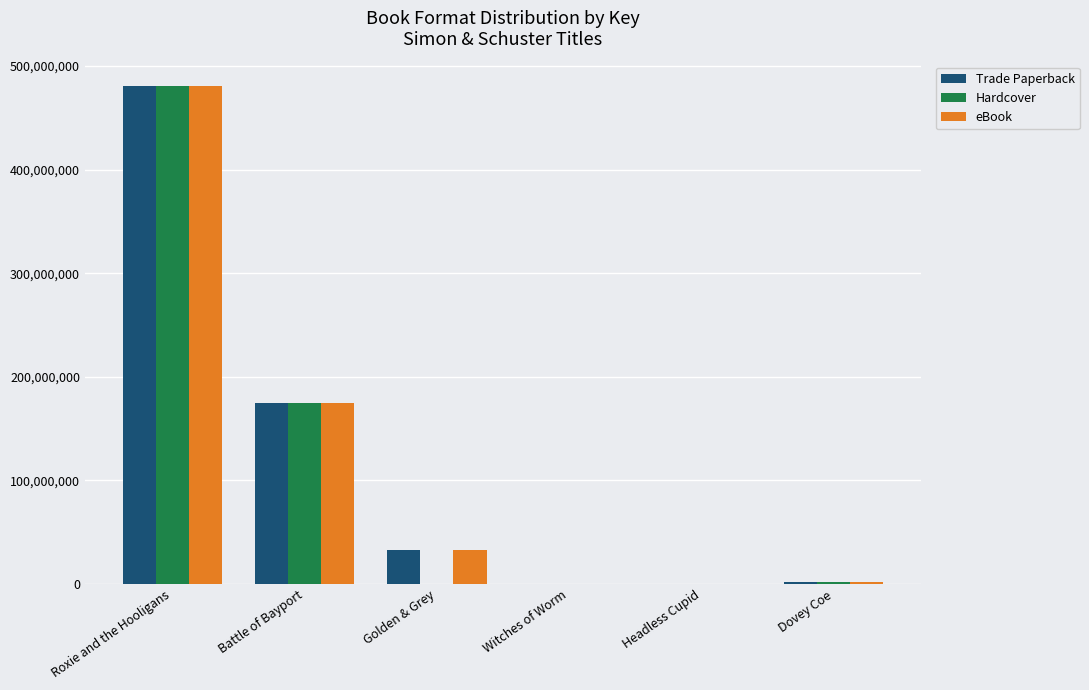

The value of Trade Paperback at Roxie and the Hooligans is 480300852. True or false?

True